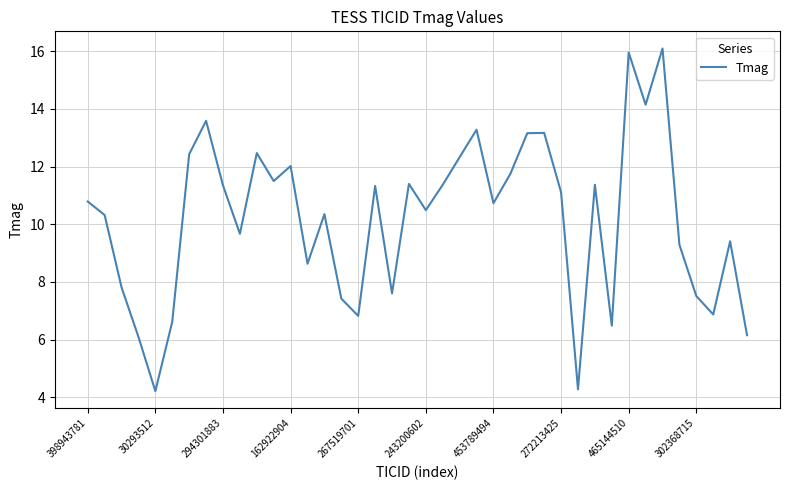

Does the chart have visible grid lines?

Yes